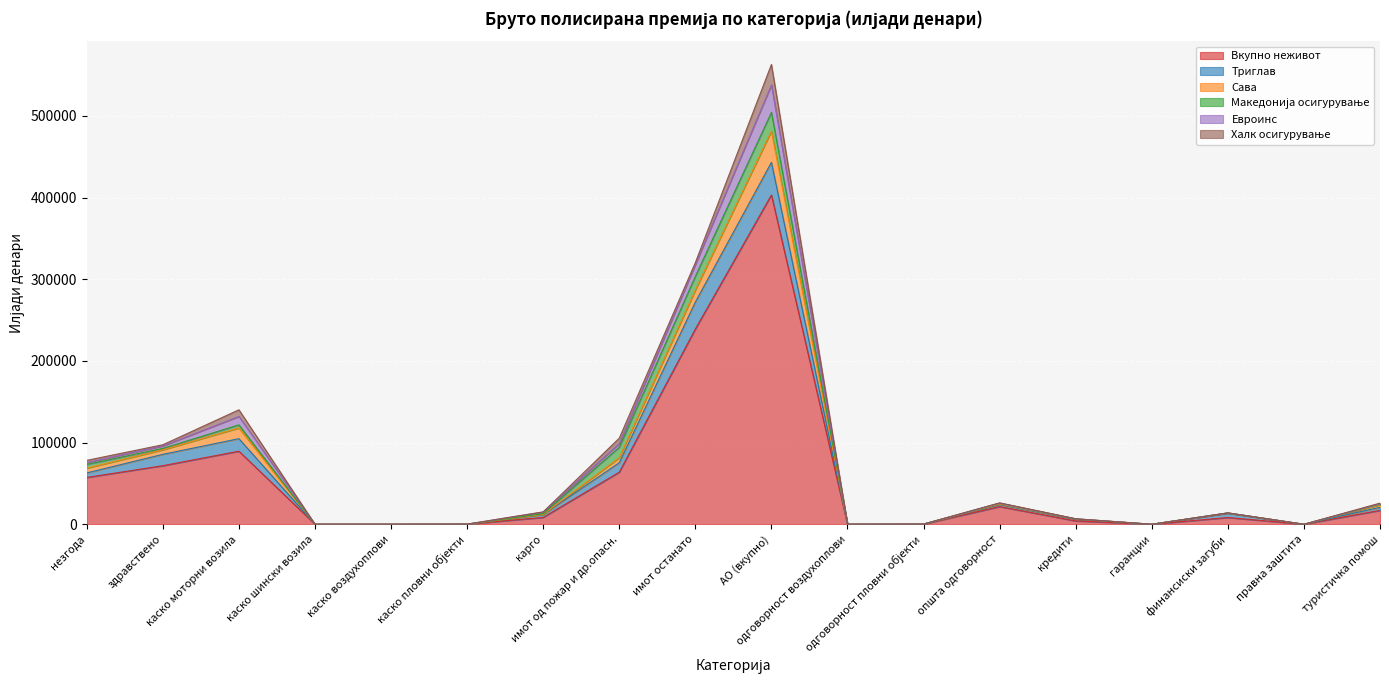

Between каско шински возила and општа одговорност, which is larger?

општа одговорност